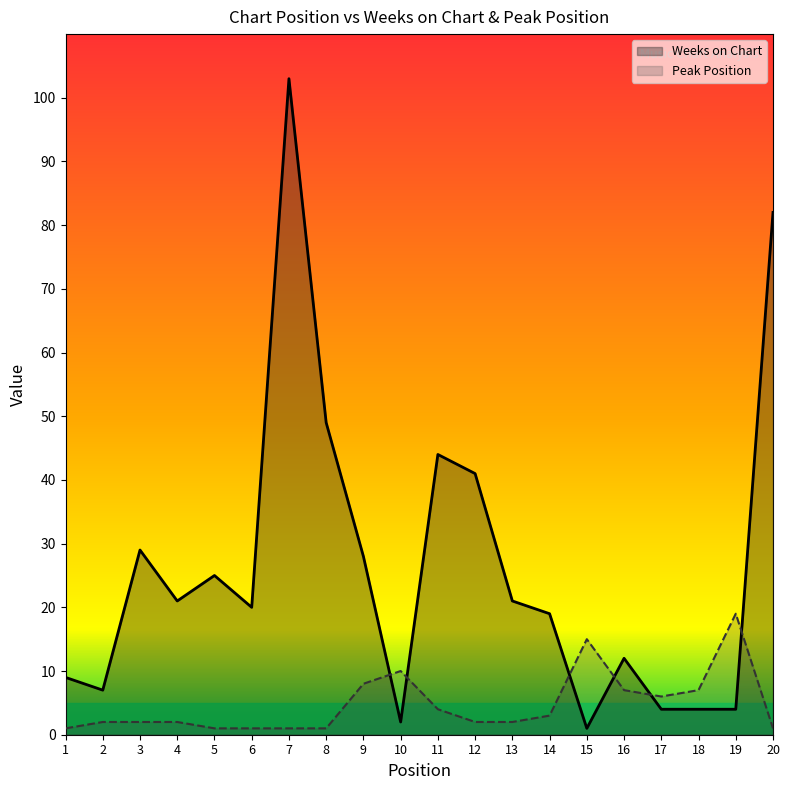

List the labels in order of Weeks on Chart value, largest first.

7, 20, 8, 11, 12, 3, 9, 5, 4, 13, 6, 14, 16, 1, 2, 17, 18, 19, 10, 15